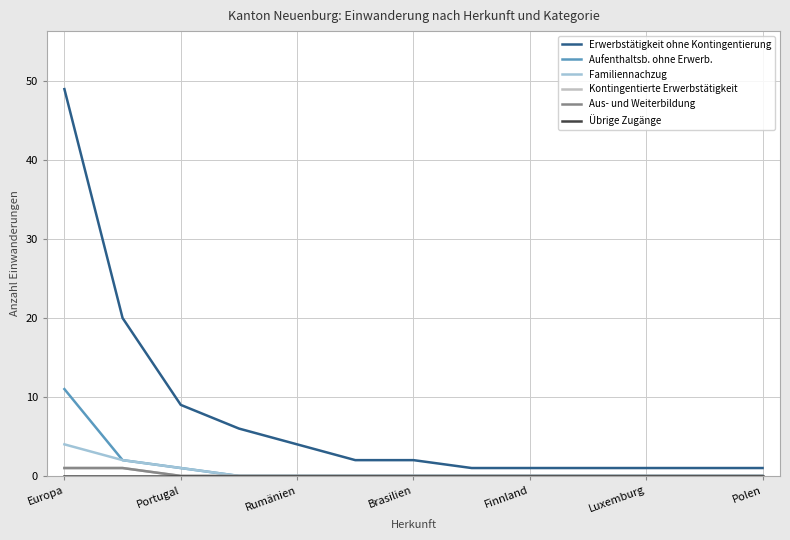

Does the chart display data point markers on the line(s)?

No